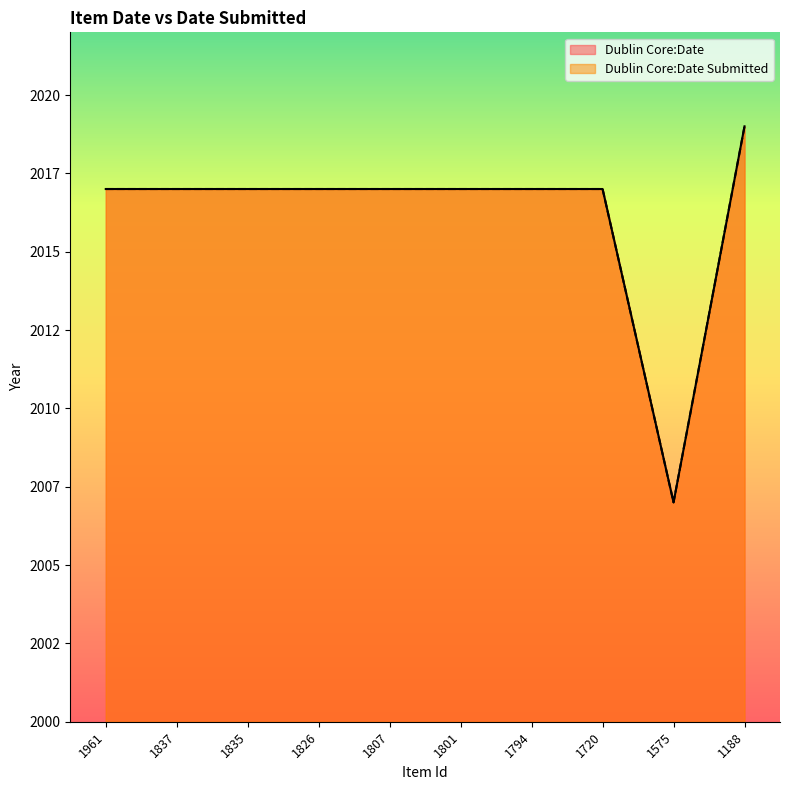

Rank the series at 1188 from highest to lowest value.

Dublin Core:Date, Dublin Core:Date Submitted